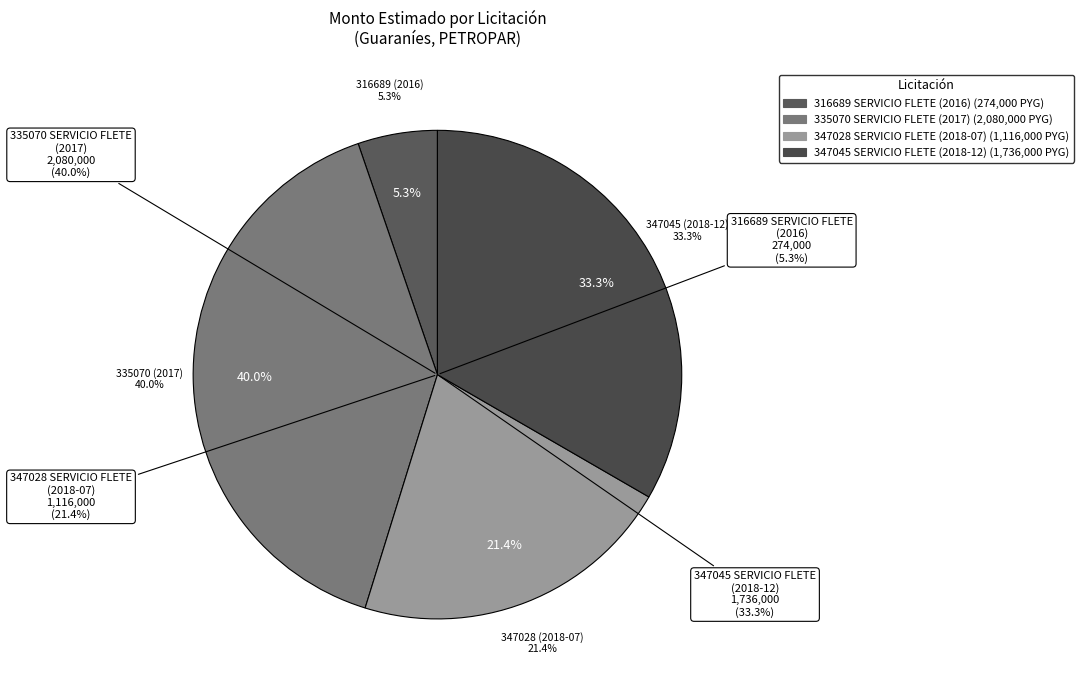

Is the sum of 347045 SERVICIO FLETE
(2018-12) and 335070 SERVICIO FLETE
(2017) greater than half?

Yes